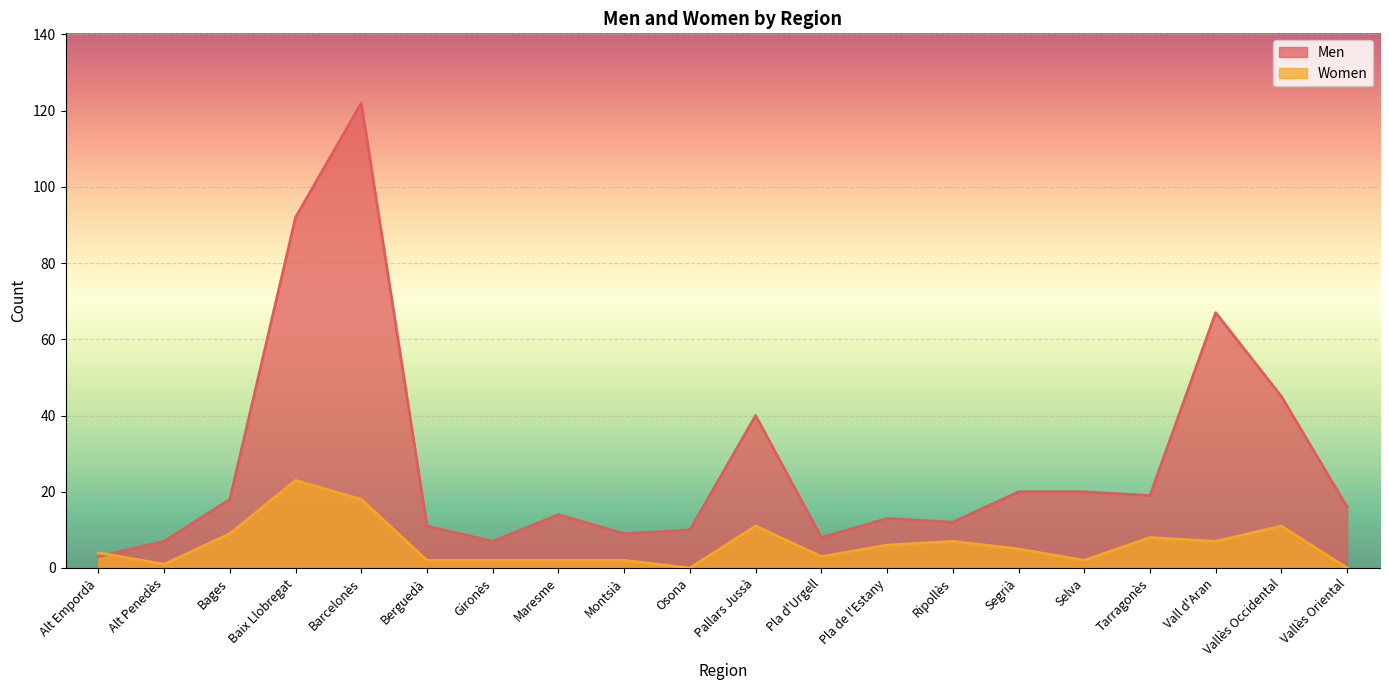

Reading left to right, what are all the values shown in this chart?

Men: 3	7	18	92	122	11	7	14	9	10	40	8	13	12	20	20	19	67	45	16
Women: 4	1	9	23	18	2	2	2	2	0	11	3	6	7	5	2	8	7	11	0